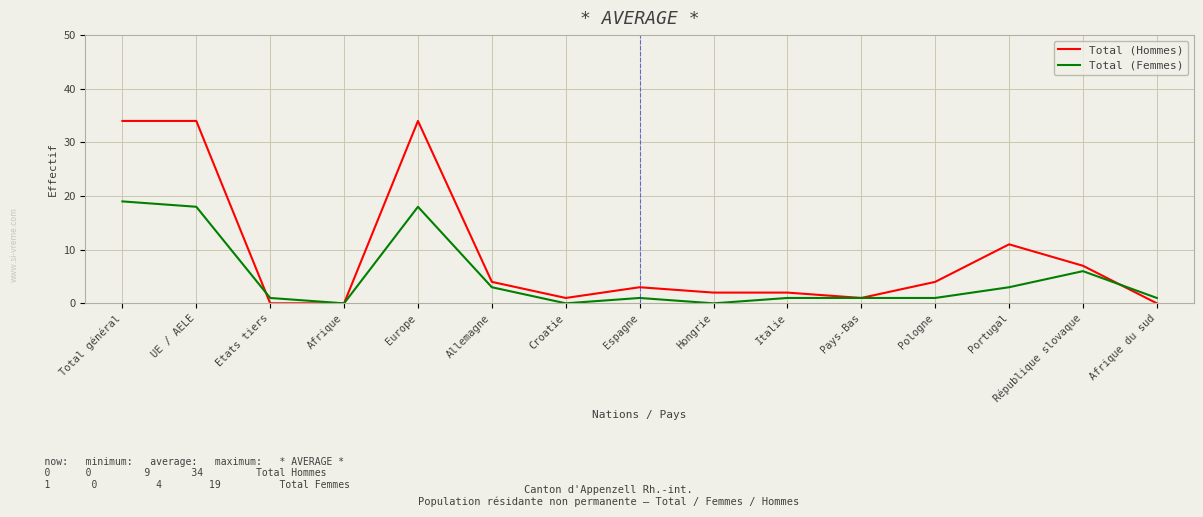

What is the difference between the maximum and minimum values in the Total (Hommes) series?

34